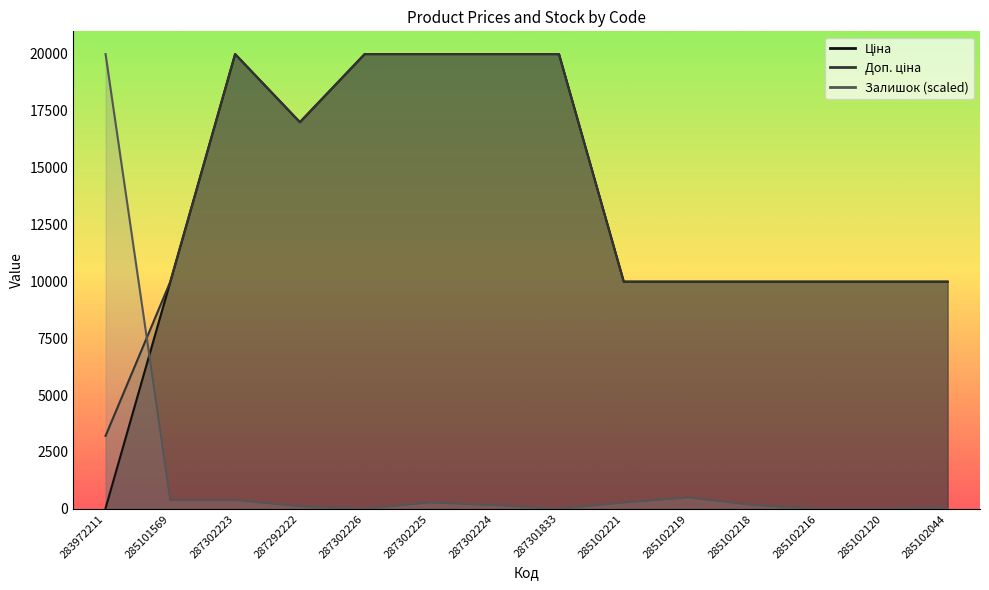

Rank the series at 285102219 from lowest to highest value.

Залишок, Ціна, Доп. ціна